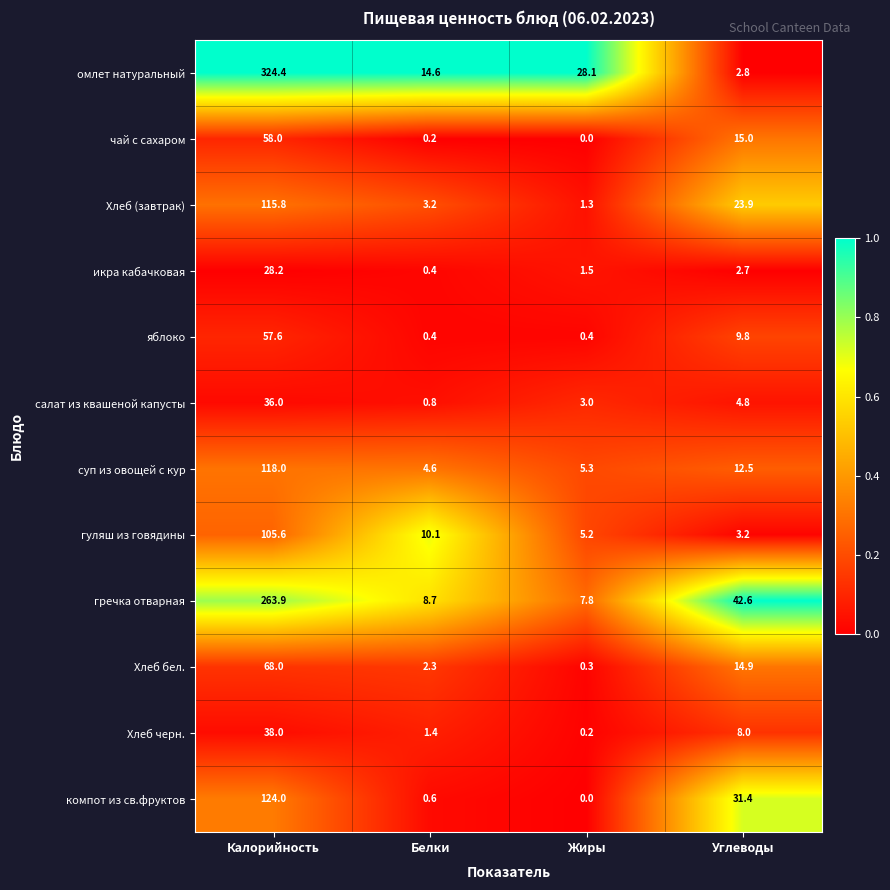

The value of Хлеб (завтрак) at Углеводы is 23.9. True or false?

True